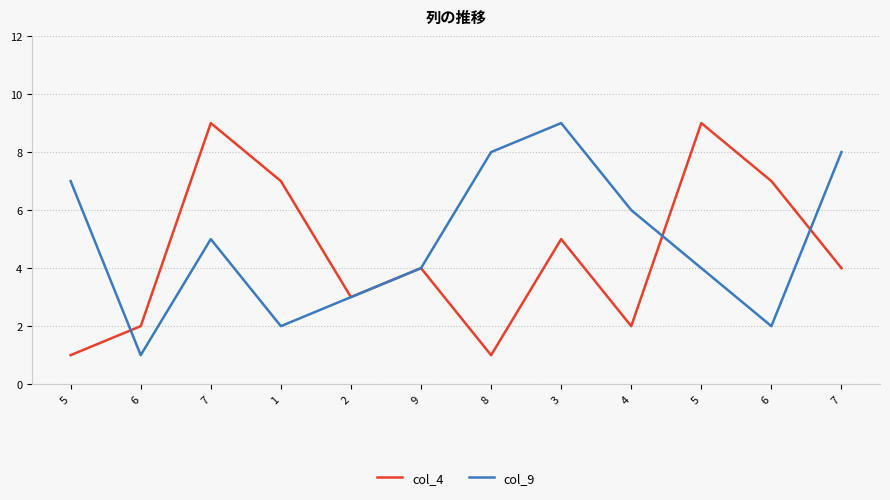

True or false: col_9 has more than 2 points higher than both neighbors.

False